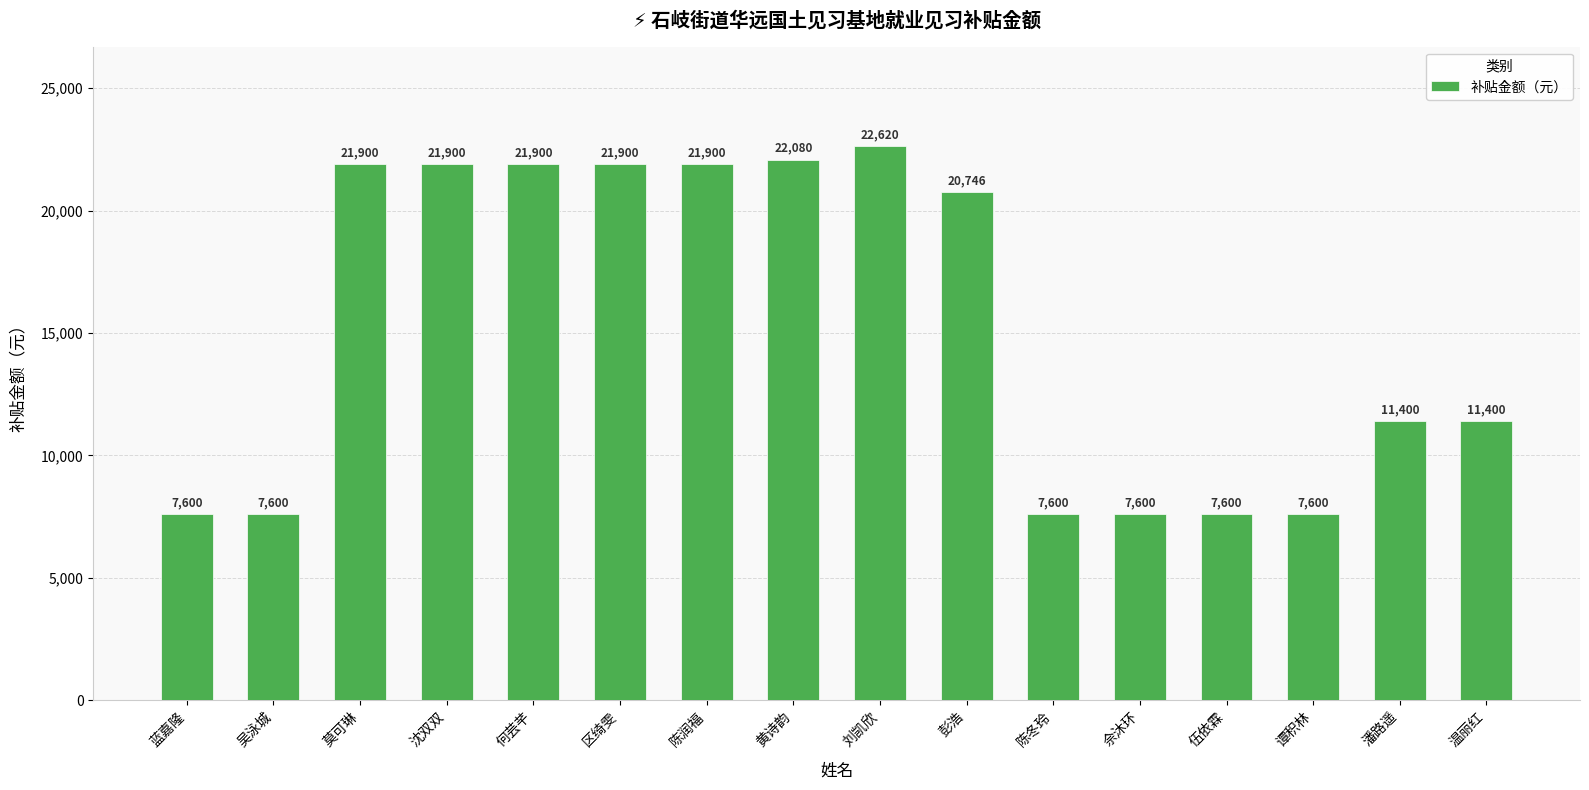

What is the difference between the maximum and minimum values?

15020